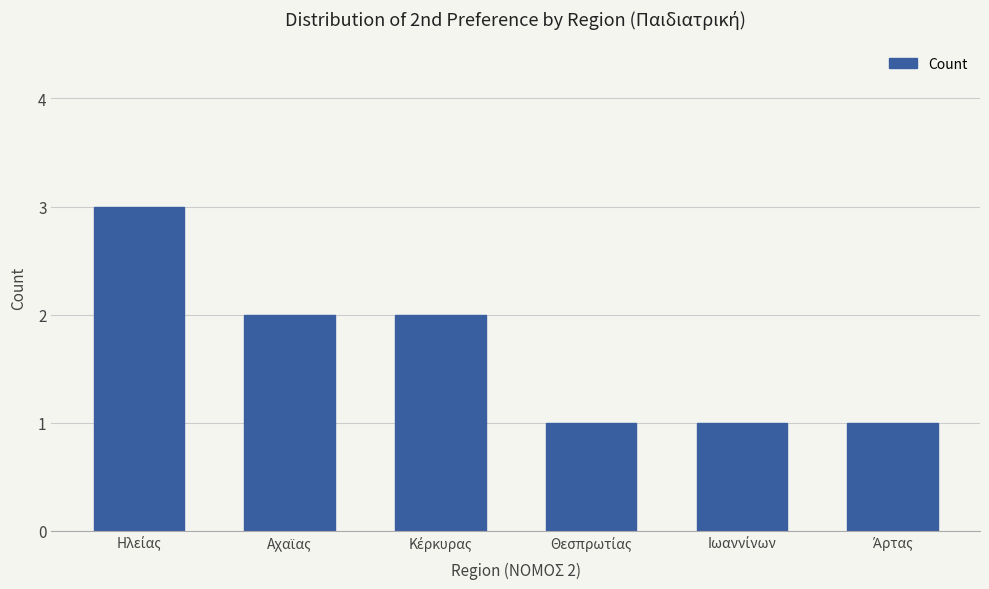

What is the sum of all values?

10